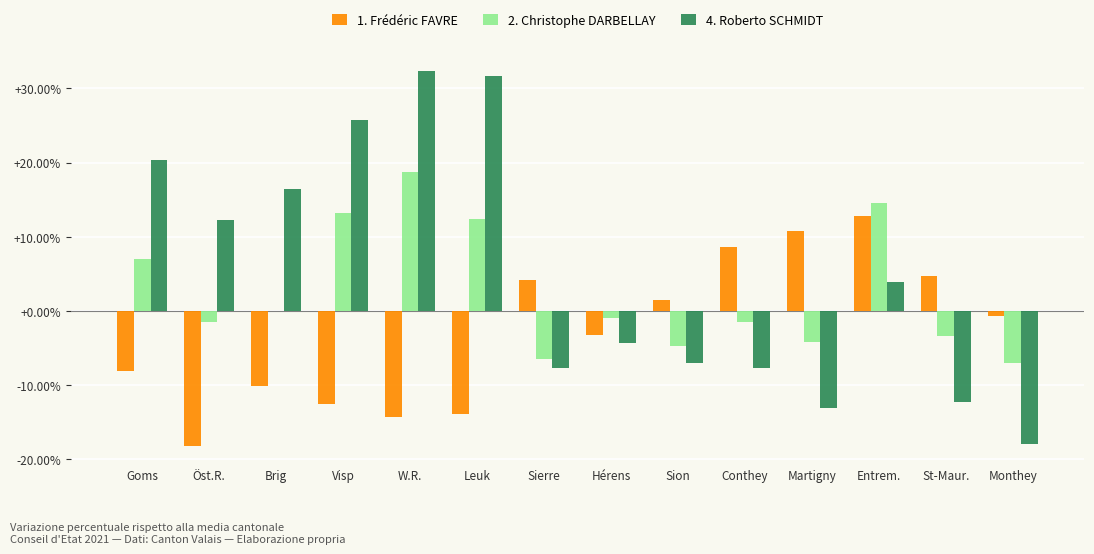

Which series has the largest total across all categories?

4. Roberto SCHMIDT